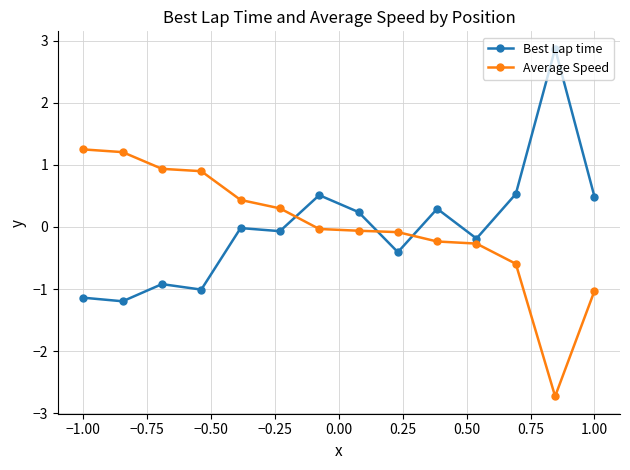

What is the value of the Best Lap time point at the 2nd from the left?

-1.2